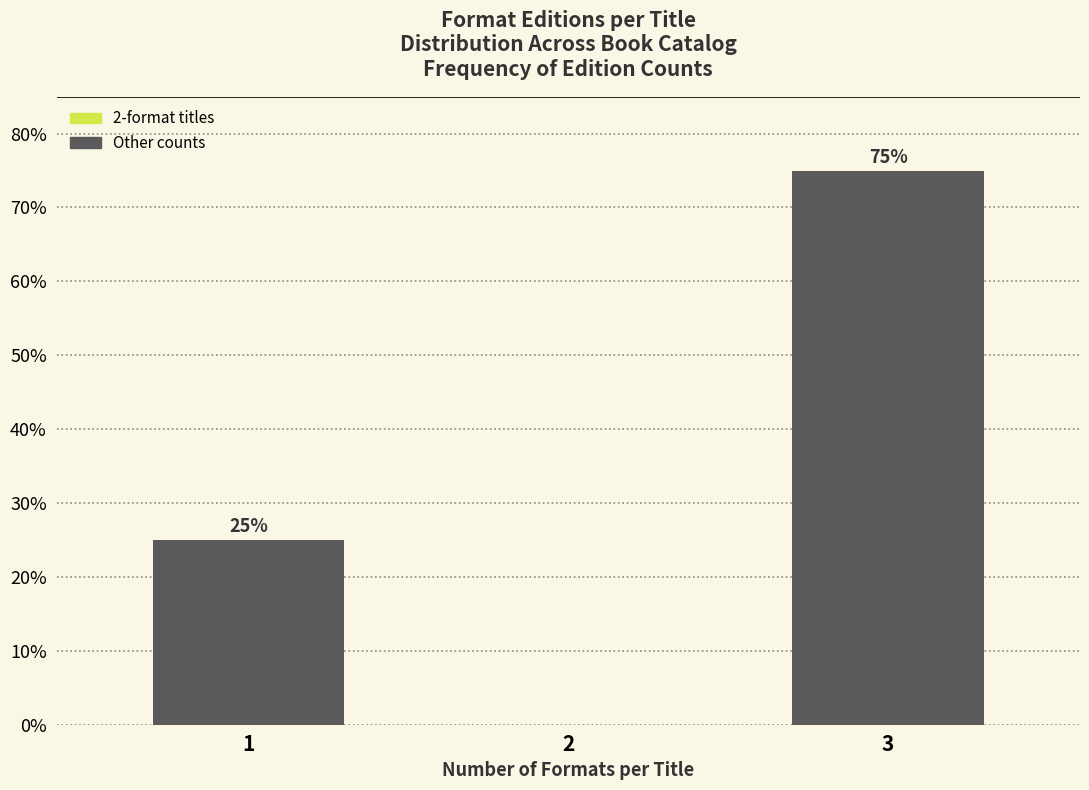

Reading right to left, extract all data points from this chart.

3=75	2=0	1=25